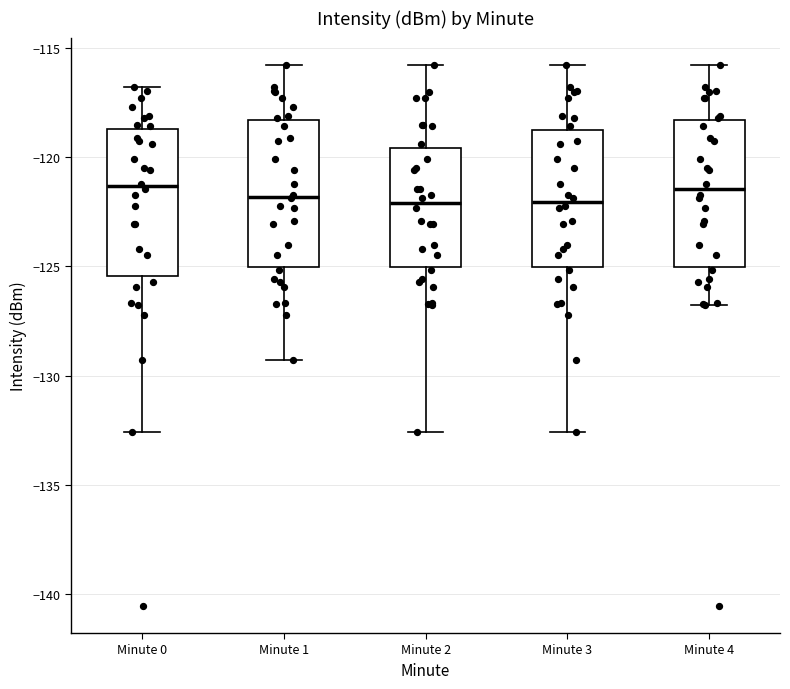

Where is the upper edge of the box for Minute 2 on the y-axis? The values are not printed on the chart, so give them approximately, as read against the axis.

-119.5